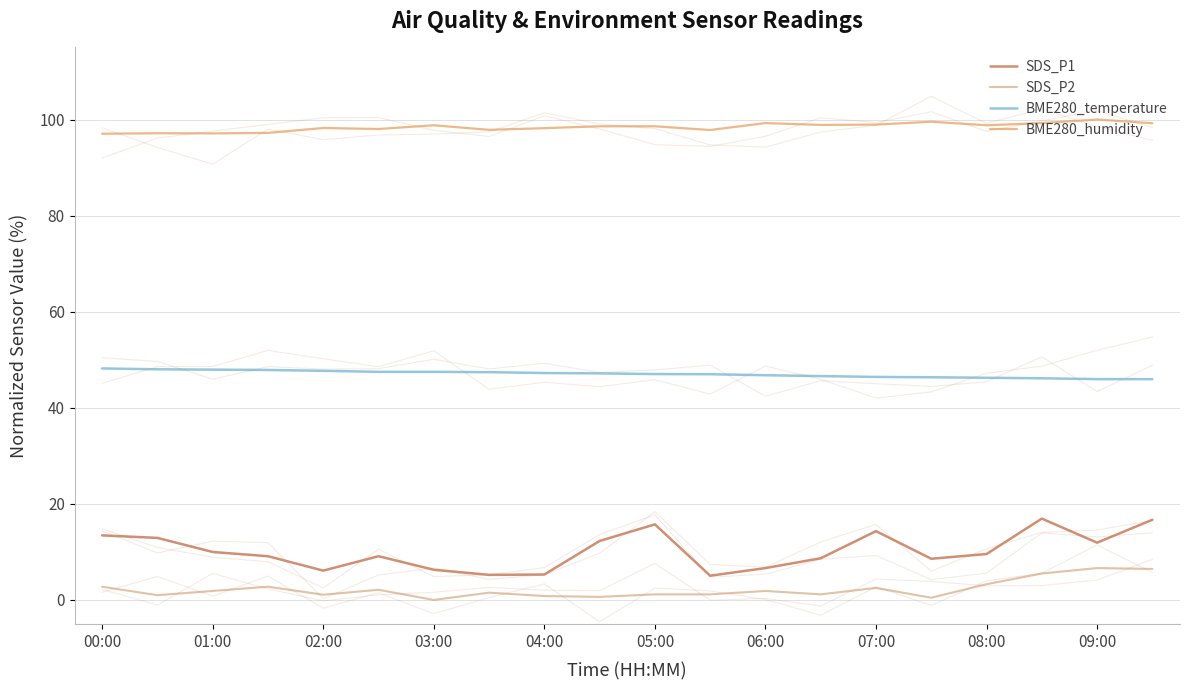

Reading left to right, extract all data points from this chart.

SDS_P1: 13.4	12.9	10.0	9.1	6.1	9.1	6.3	5.2	5.3	12.3	15.7	5.0	6.6	8.7	14.3	8.6	9.6	16.9	11.9	16.7
SDS_P2: 2.8	1.0	1.9	2.8	1.1	2.1	0.0	1.5	0.8	0.6	1.2	1.2	1.9	1.2	2.5	0.5	3.3	5.5	6.6	6.5
BME280_temperature: 48.2	48.0	47.9	47.9	47.7	47.5	47.5	47.4	47.2	47.2	47.0	47.0	46.8	46.6	46.4	46.3	46.2	46.1	46.0	46.0
BME280_humidity: 97.0	97.1	97.1	97.2	98.2	98.0	98.8	97.8	98.2	98.6	98.6	97.8	99.3	98.9	98.9	99.5	98.8	99.3	100.0	99.2